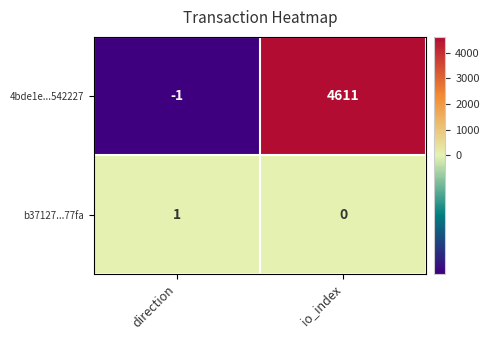

How many distinct data groups are displayed?

2